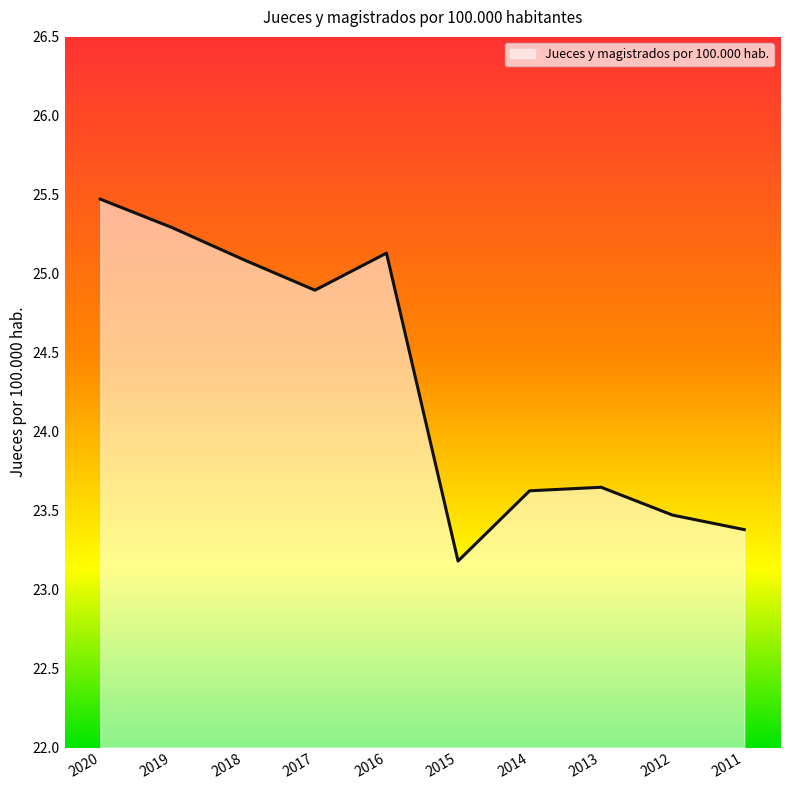

At which category does the chart reach its minimum across all series?

2015